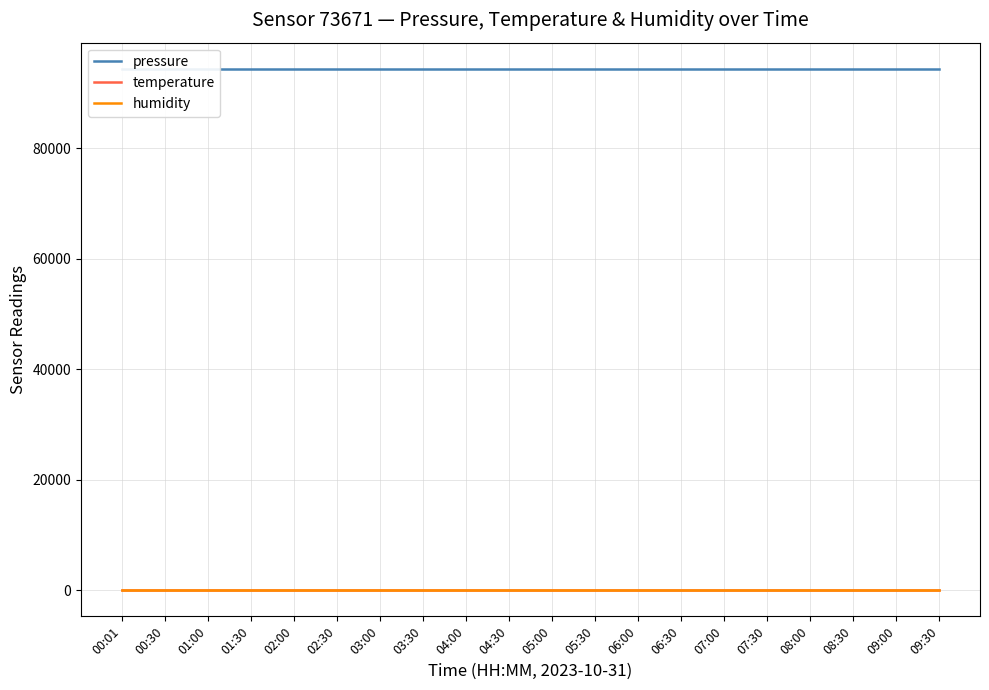

How many distinct data groups are displayed?

3